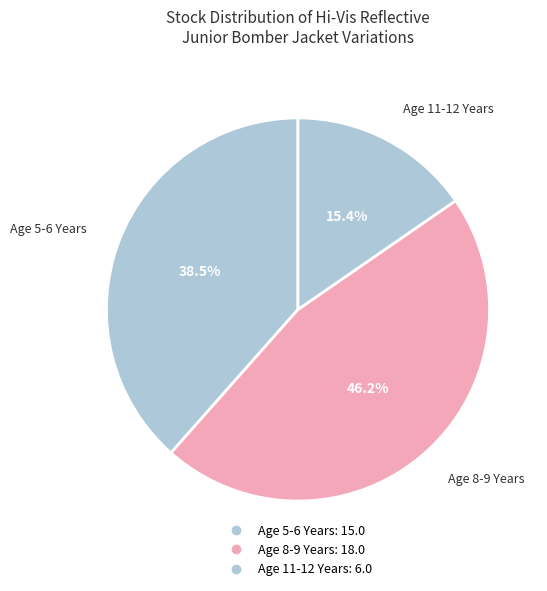

What is the largest slice in the pie chart?

Age 8-9 Years